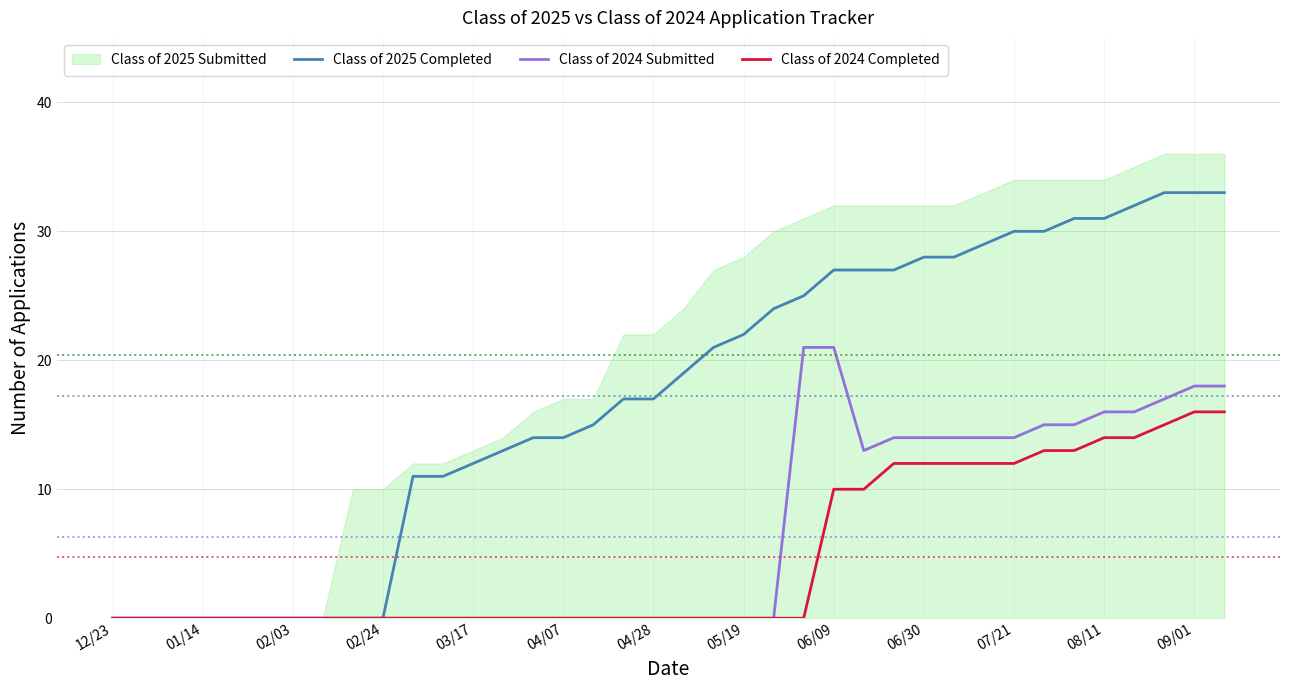

True or false: Class of 2024 Submitted has a value of 20 at 25.

False